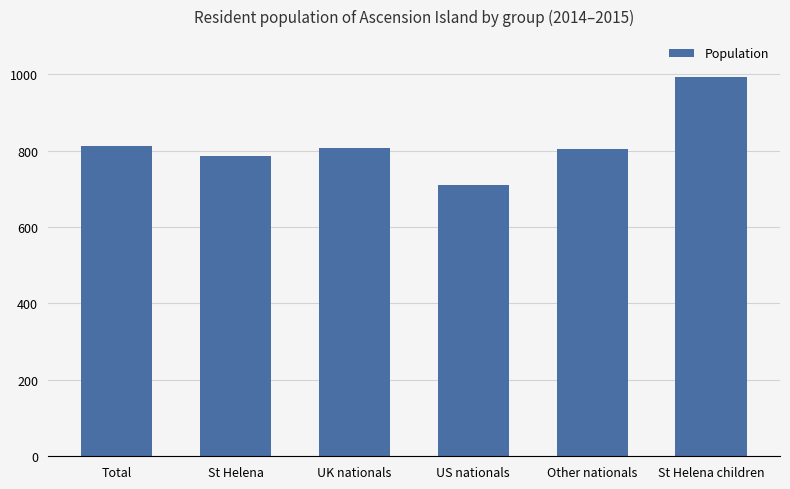

Read the value at Total, to the nearest 10.

810